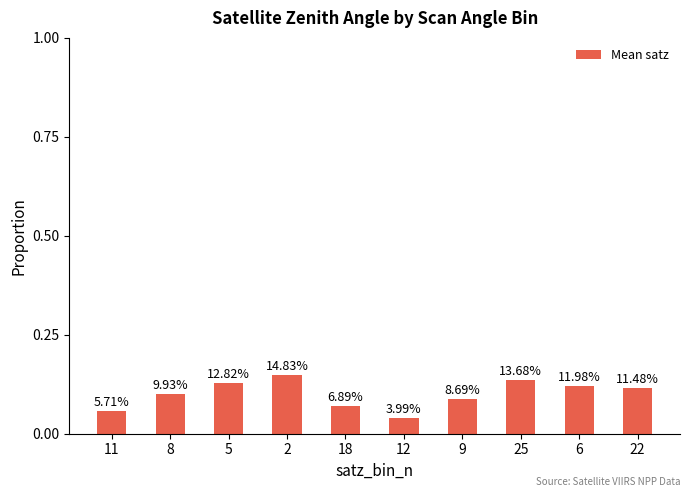

Are the bars horizontal?

No